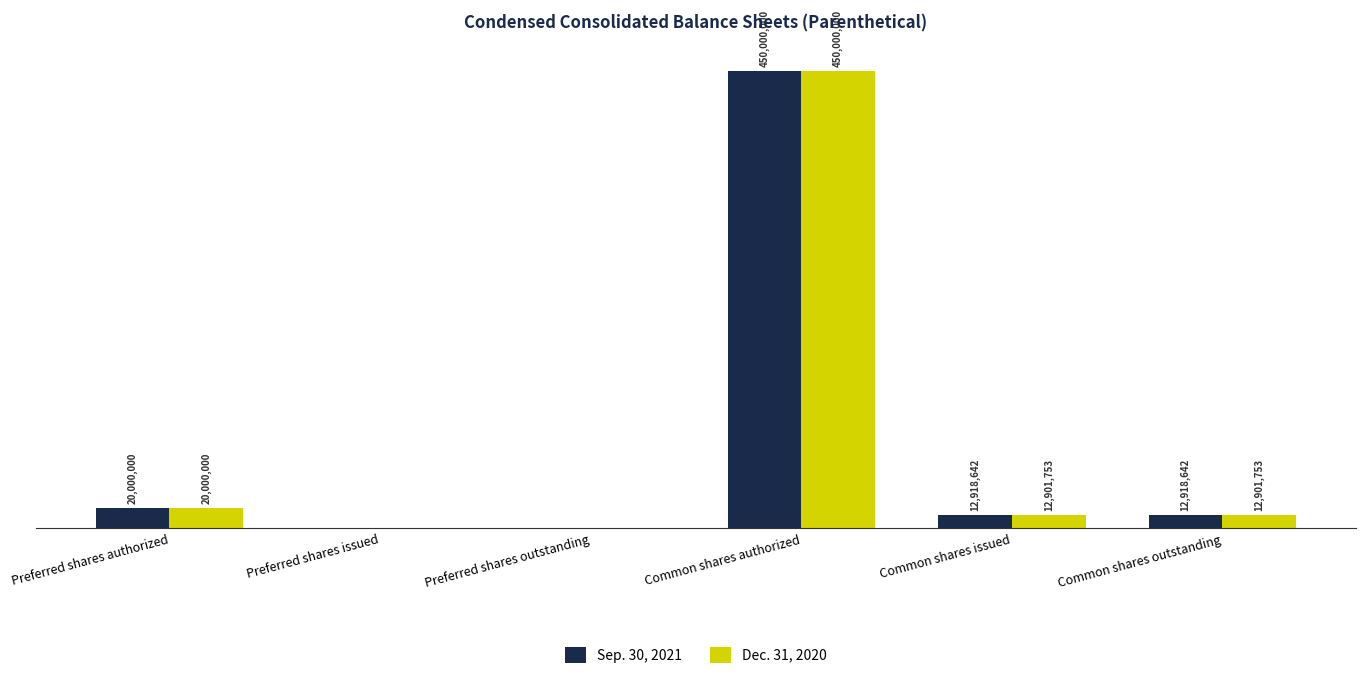

At which category is the sum across all series the highest?

Common shares authorized